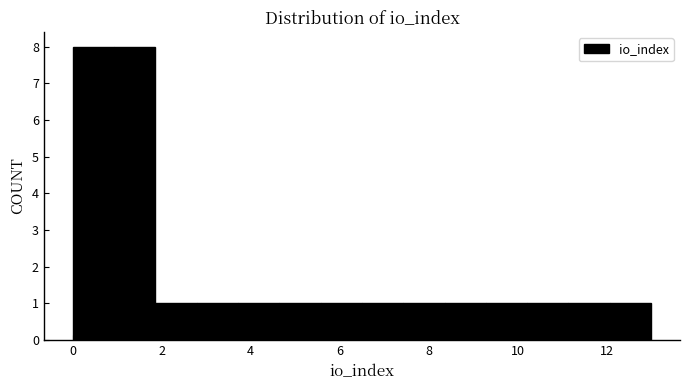

Reading left to right, list every bar in this chart as the range it spans on the x-axis followed by its height. Neither the bar edges nor the heights are printed on the chart, so give them approximately, as read against the axes.

0.0 to 1.0: 8
1.0 to 1.8: 8
1.8 to 2.8: 1
2.8 to 3.8: 1
3.8 to 4.6: 1
4.6 to 5.6: 1
5.6 to 6.6: 1
6.6 to 7.4: 1
7.4 to 8.4: 1
8.4 to 9.2: 1
9.2 to 10.2: 1
10.2 to 11.2: 1
11.2 to 12.0: 1
12.0 to 13.0: 1